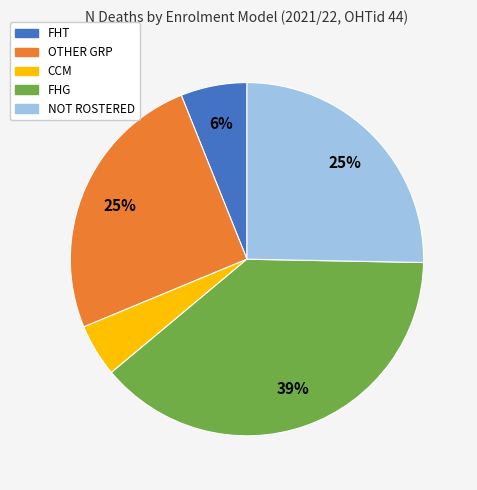

Combined, do FHG and CCM account for over 50%?

No